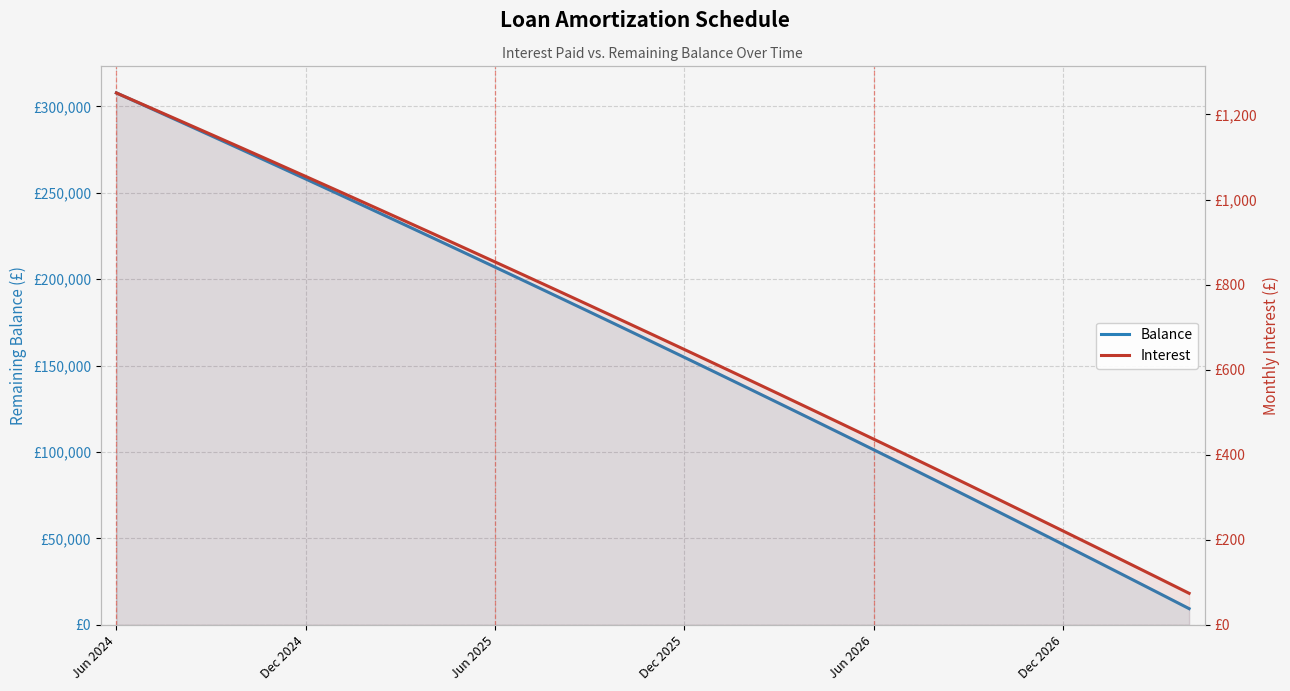

What is the value of the Balance point at the 22nd from the left?

128239.0